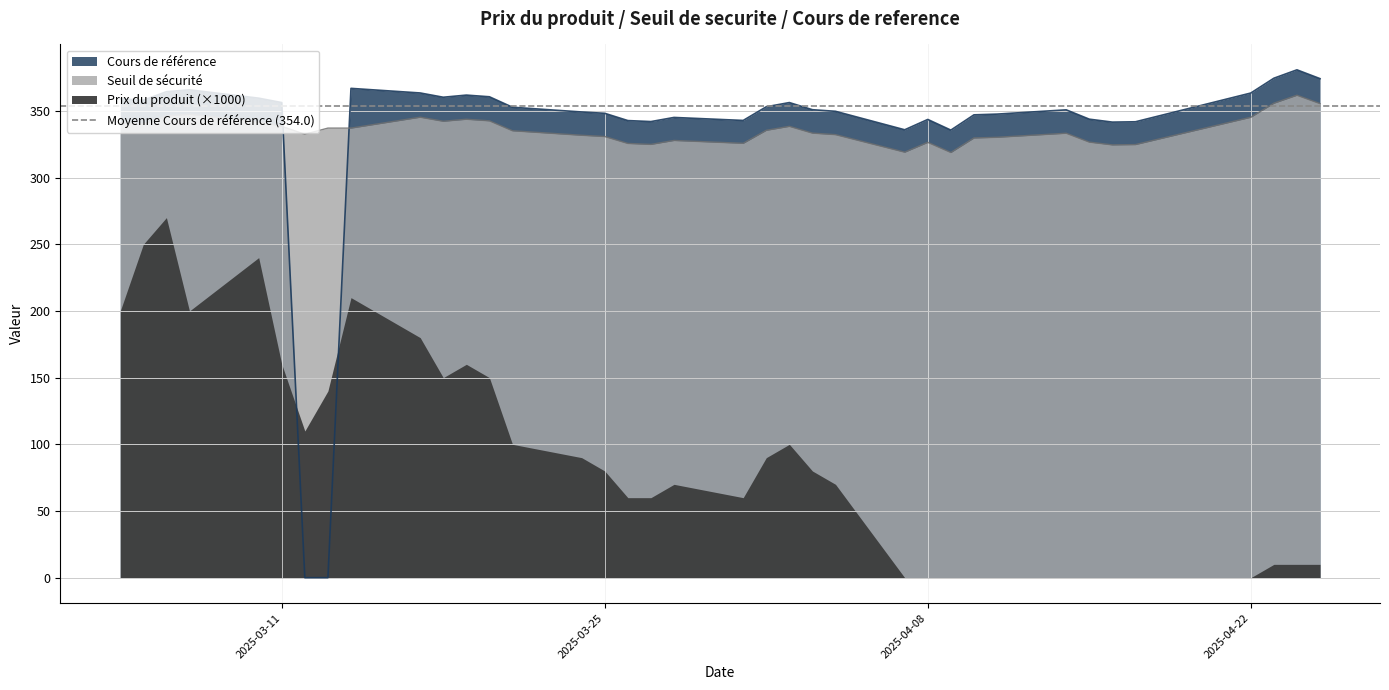

What is the approximate value of Cours de référence at 2025-04-16?

341.6